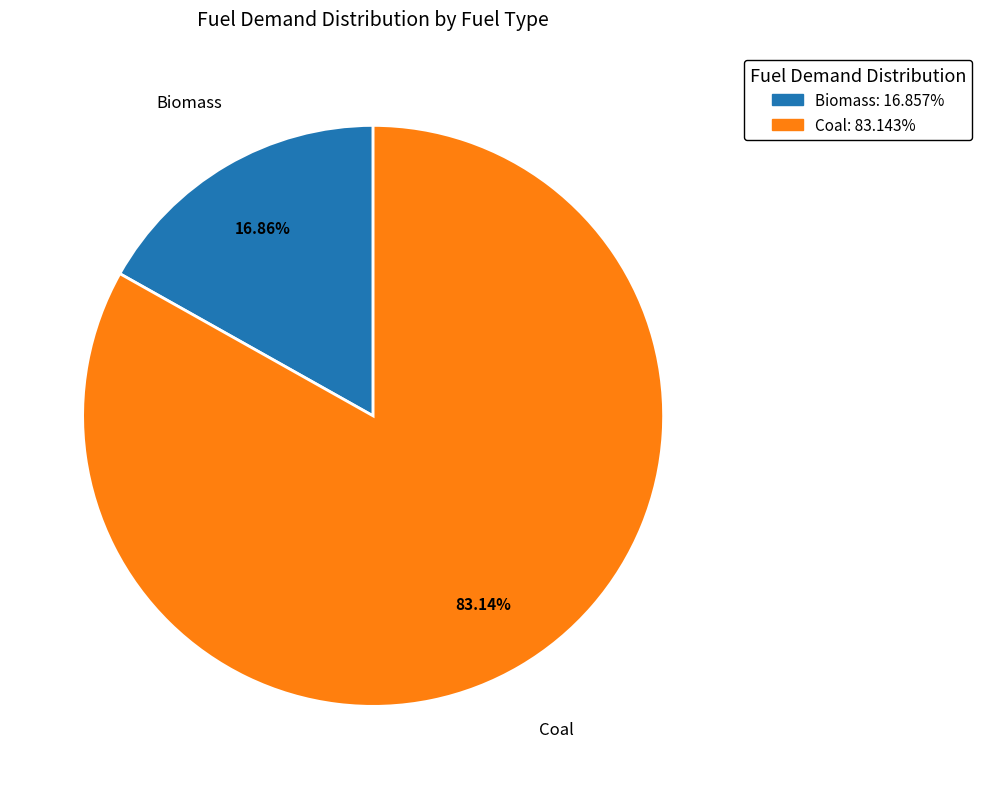

How many segments does this pie chart have?

2